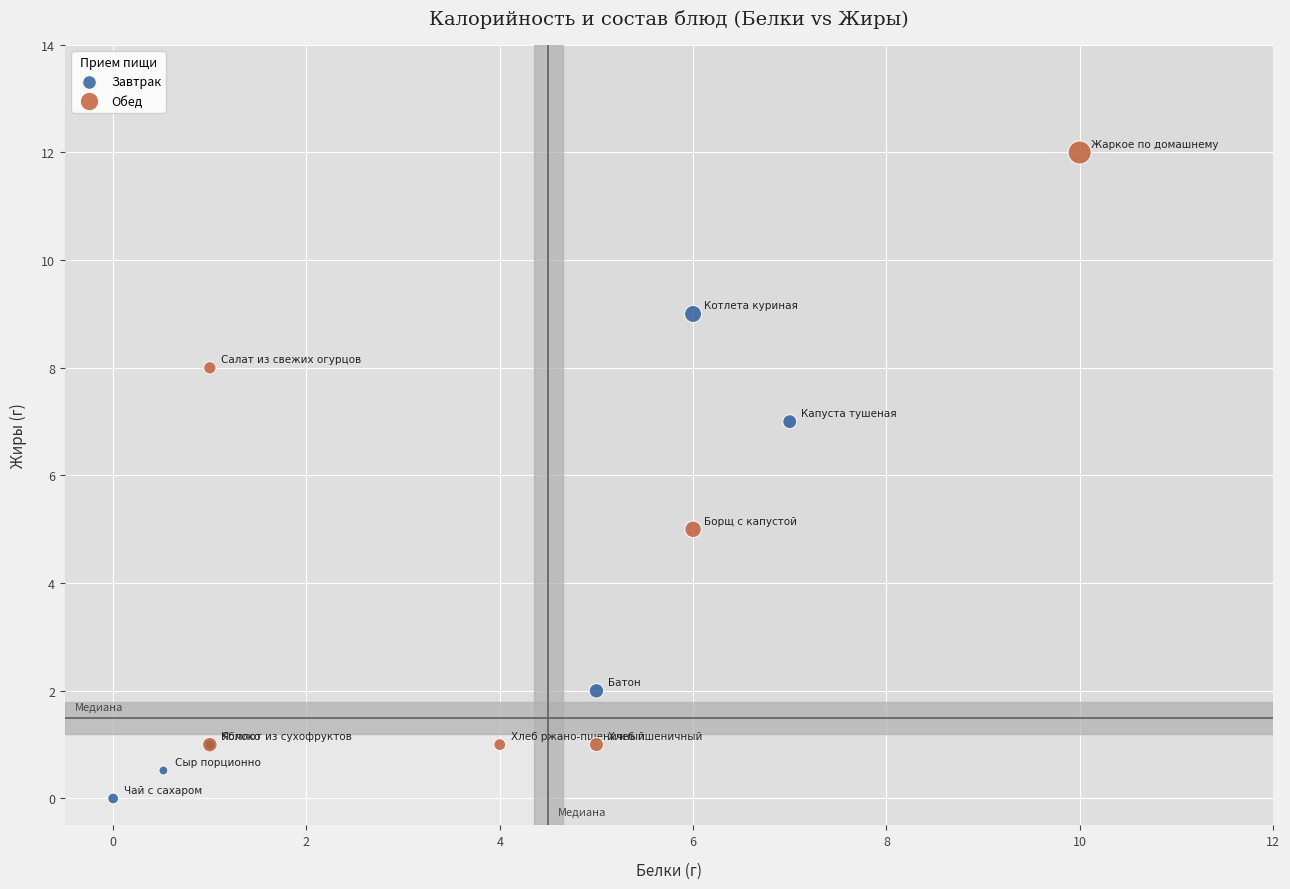

Which series reaches the maximum Y coordinate?

Обед